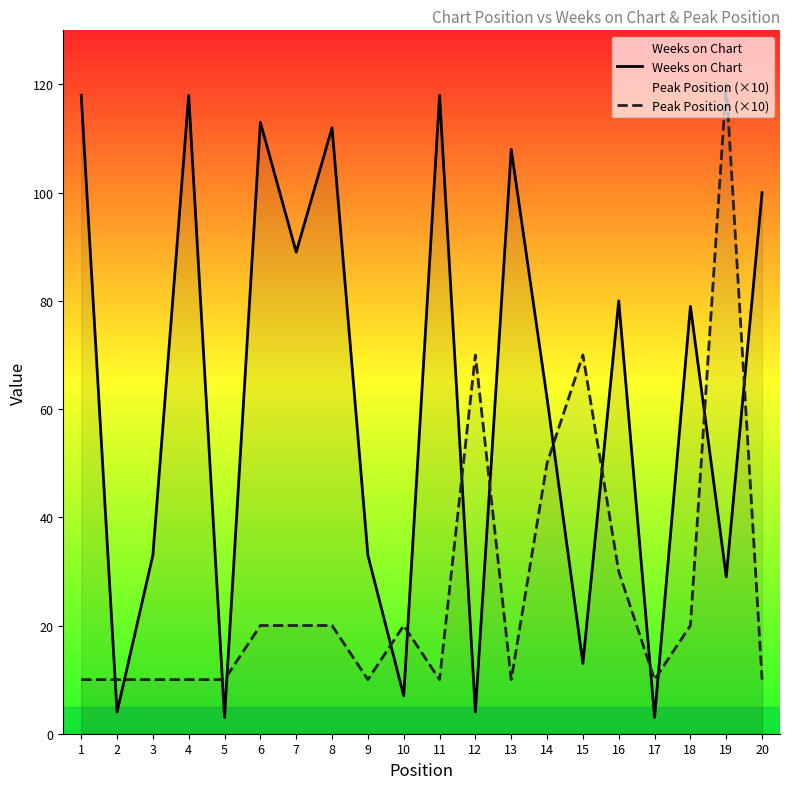

At which category does Weeks on Chart reach its first local peak?

4